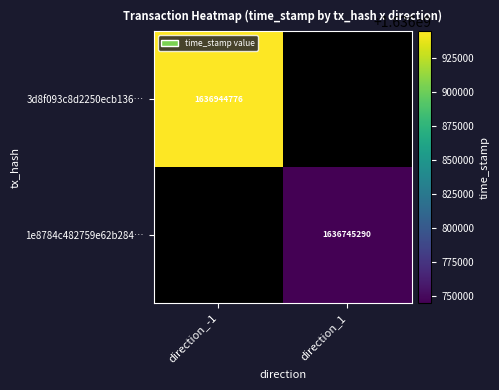

The 3d8f093c8d2250ecb136… series shows 488010141 at direction_-1. True or false?

False